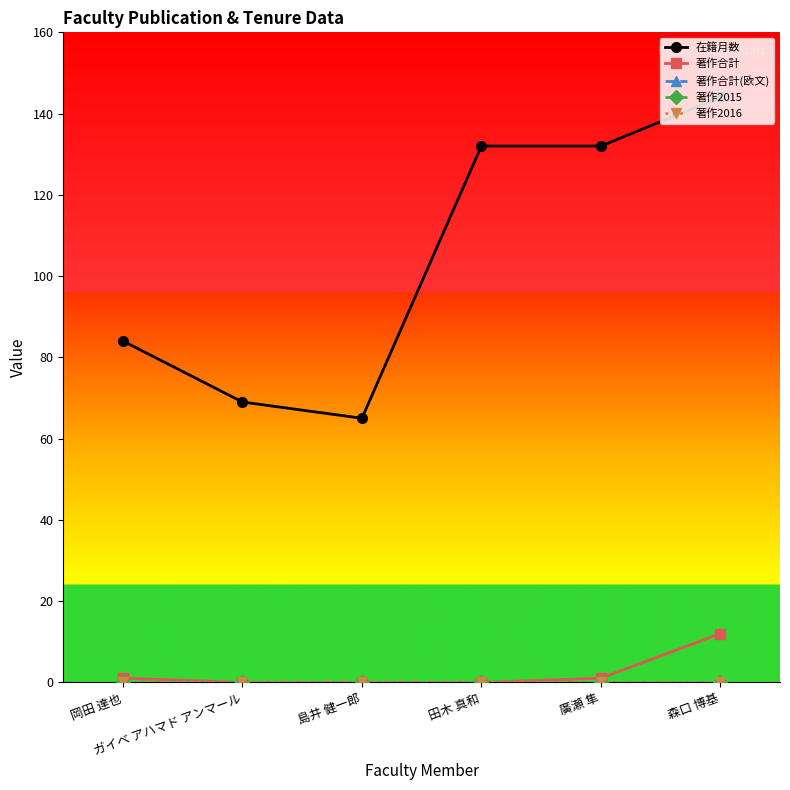

What is the difference between the second highest and minimum values in the 在籍月数 series?

67